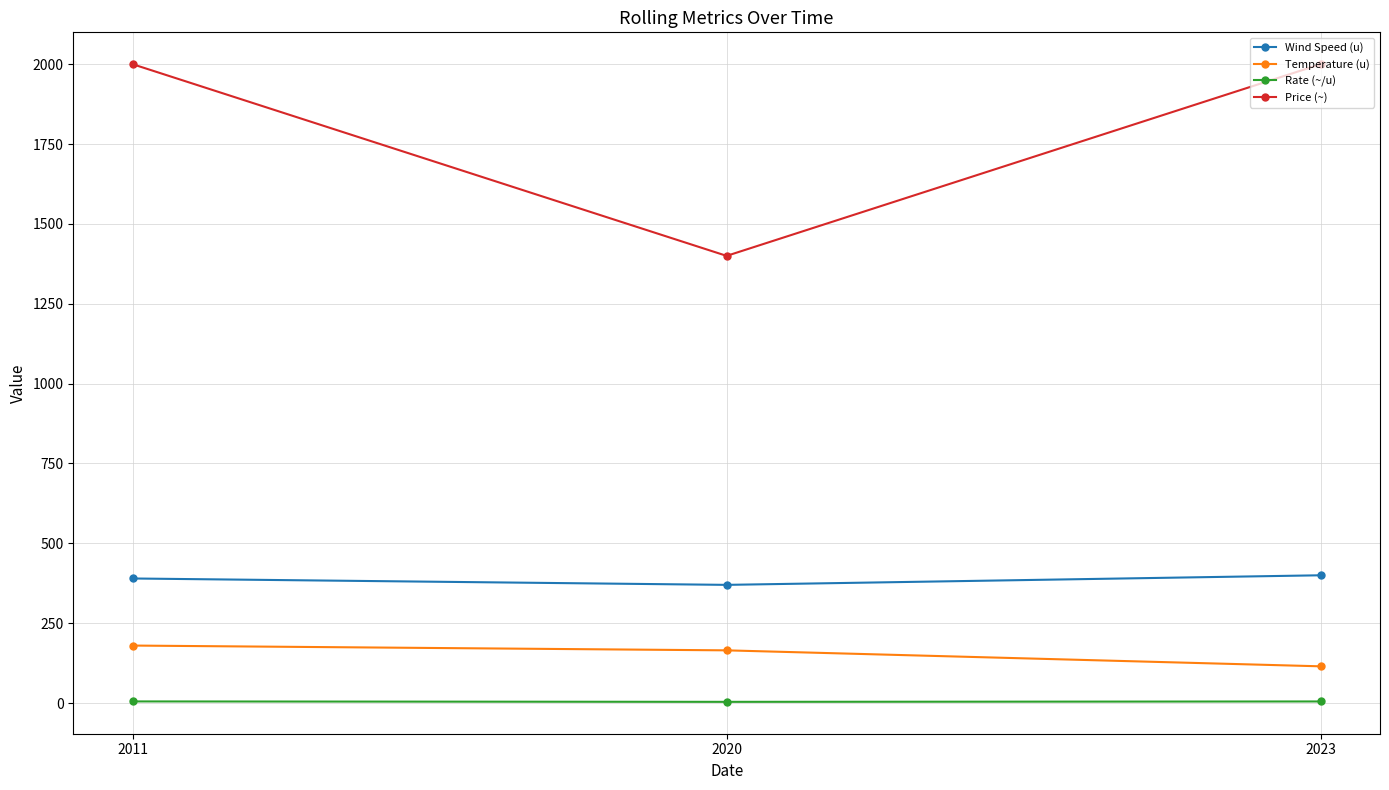

The Wind Speed (u) series shows 642.4 at 2020. True or false?

False